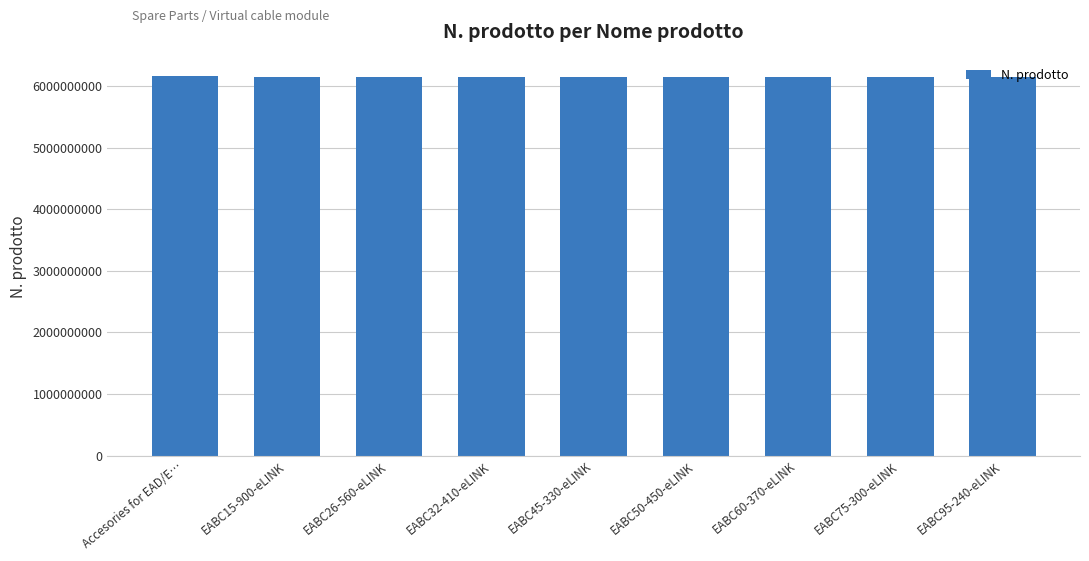

What is the value of the 3rd bar from the left?

6151660510